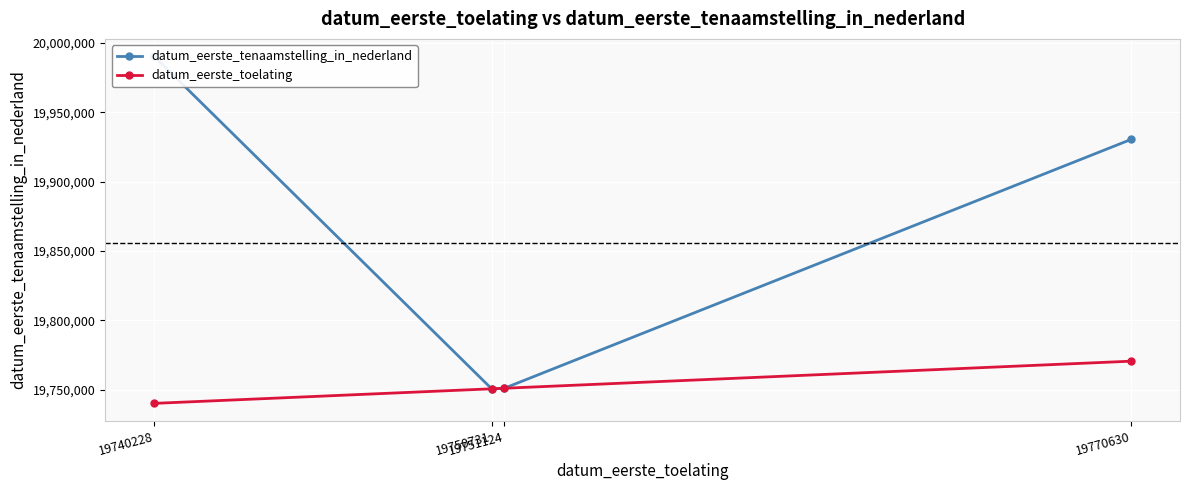

True or false: datum_eerste_toelating has a value of 19750731 at 19750731.

True